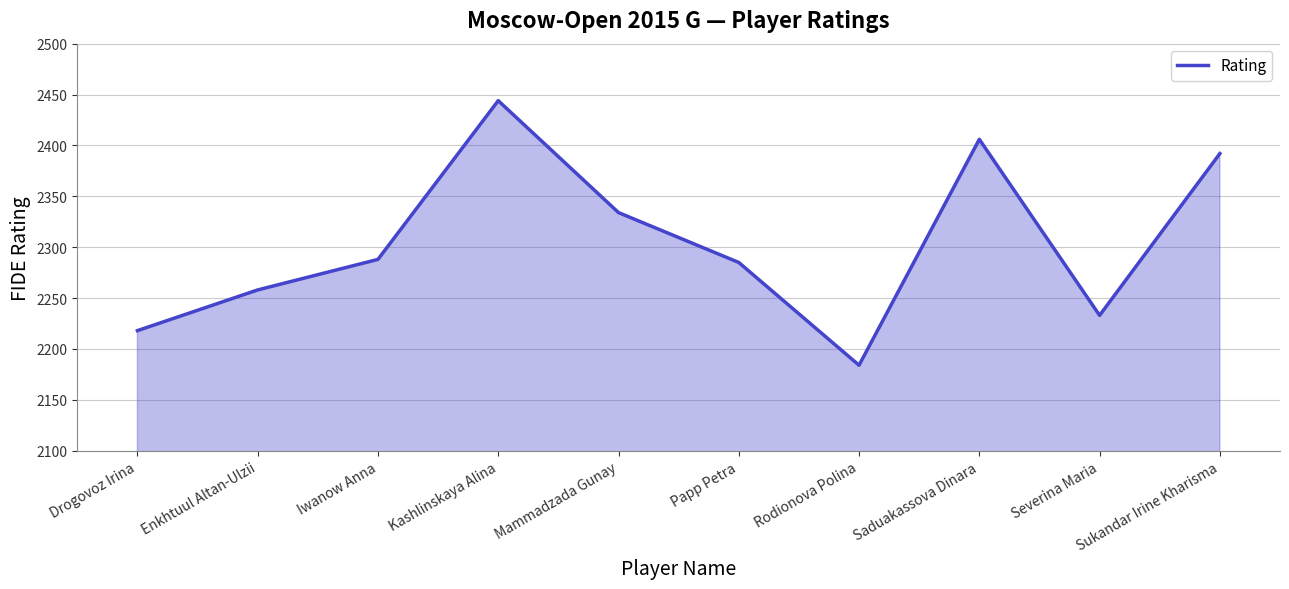

True or false: the data shows 2184 at Rodionova Polina.

True